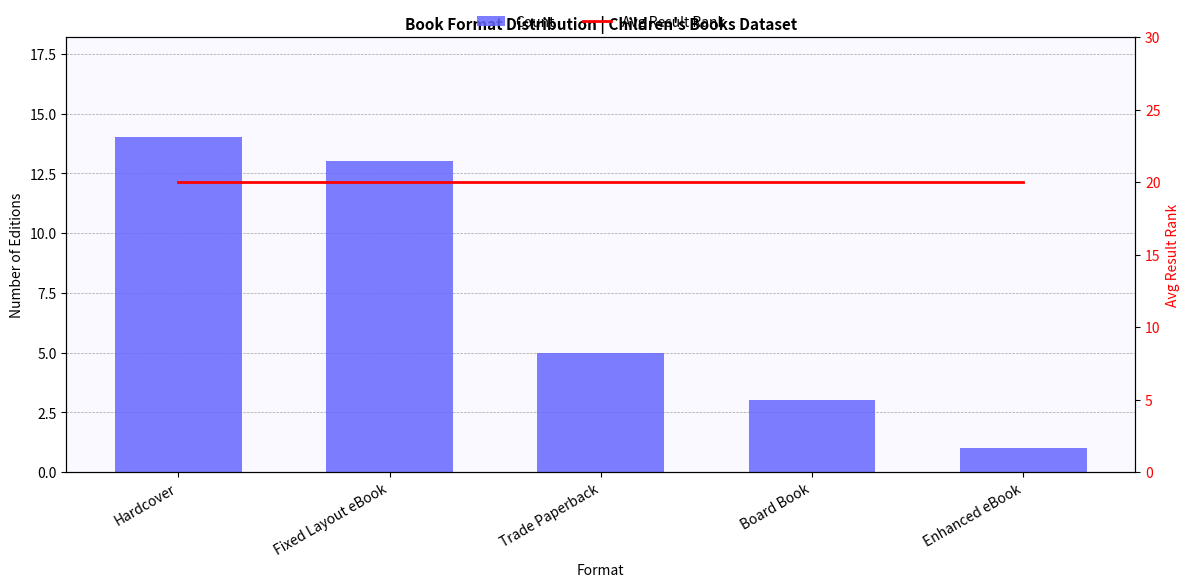

How many data points in Count are less than 5?

2